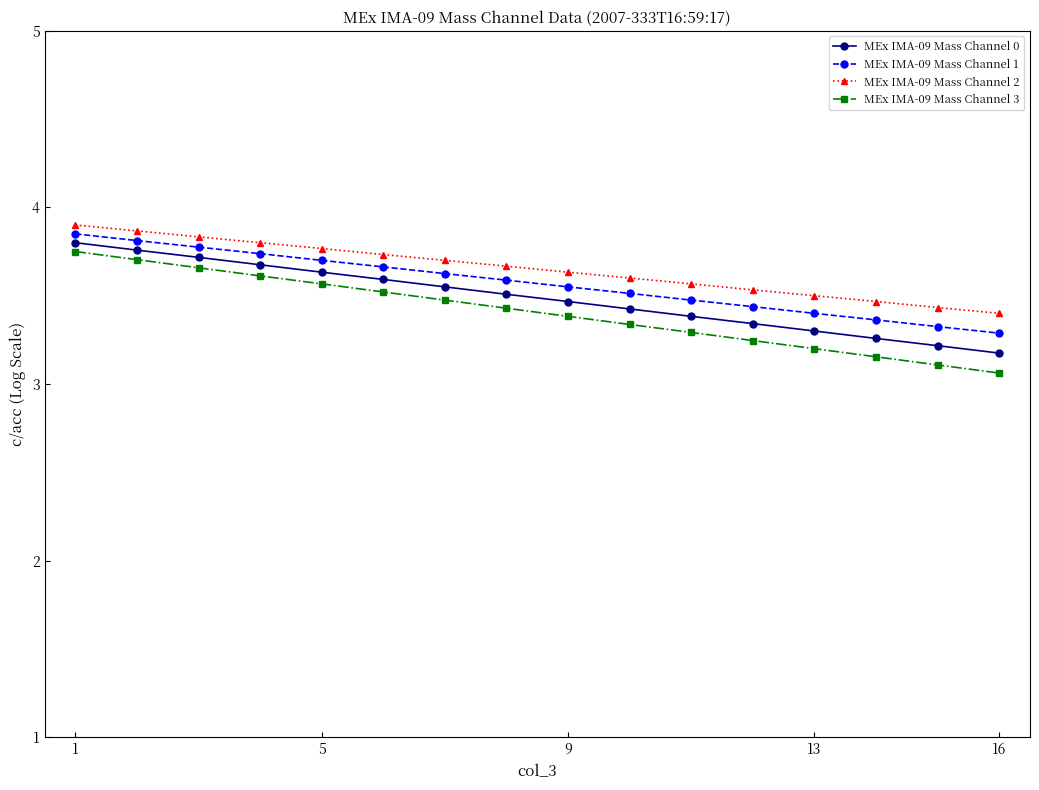

At how many categories does at least one series exceed 3?

16